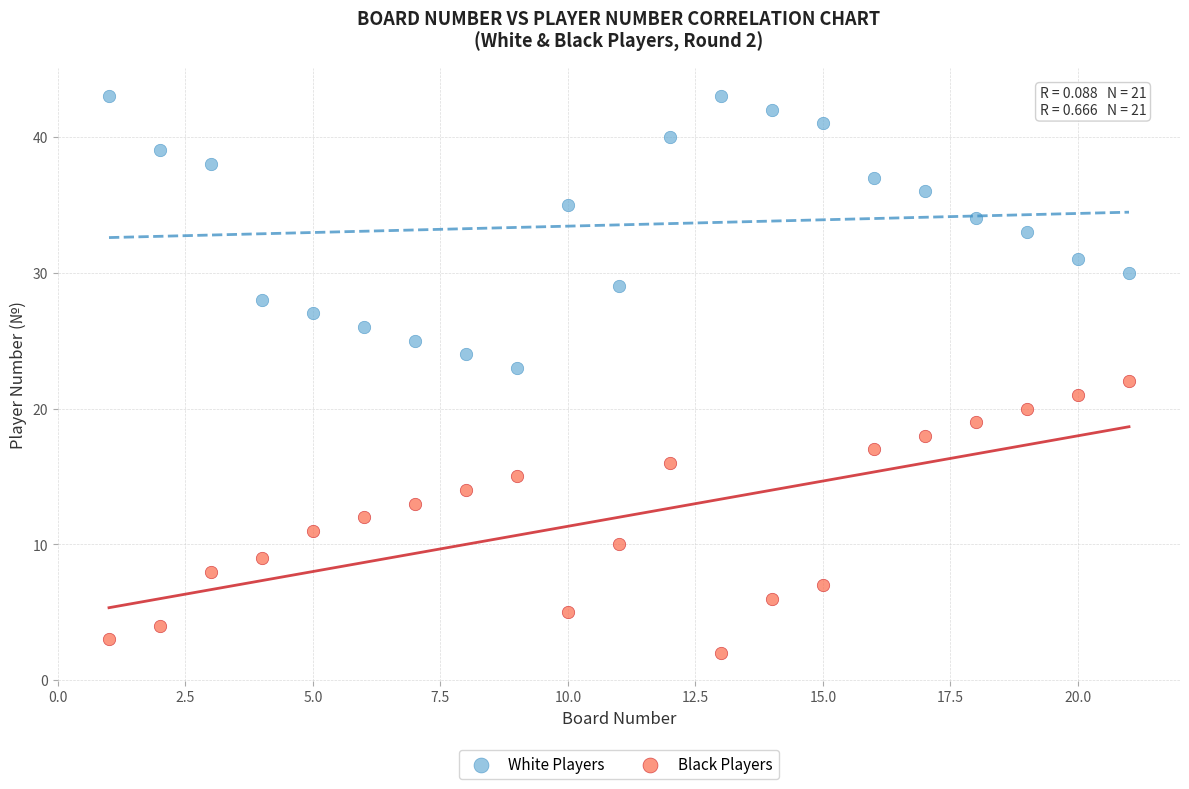

Which series contains the highest Y value?

White Players